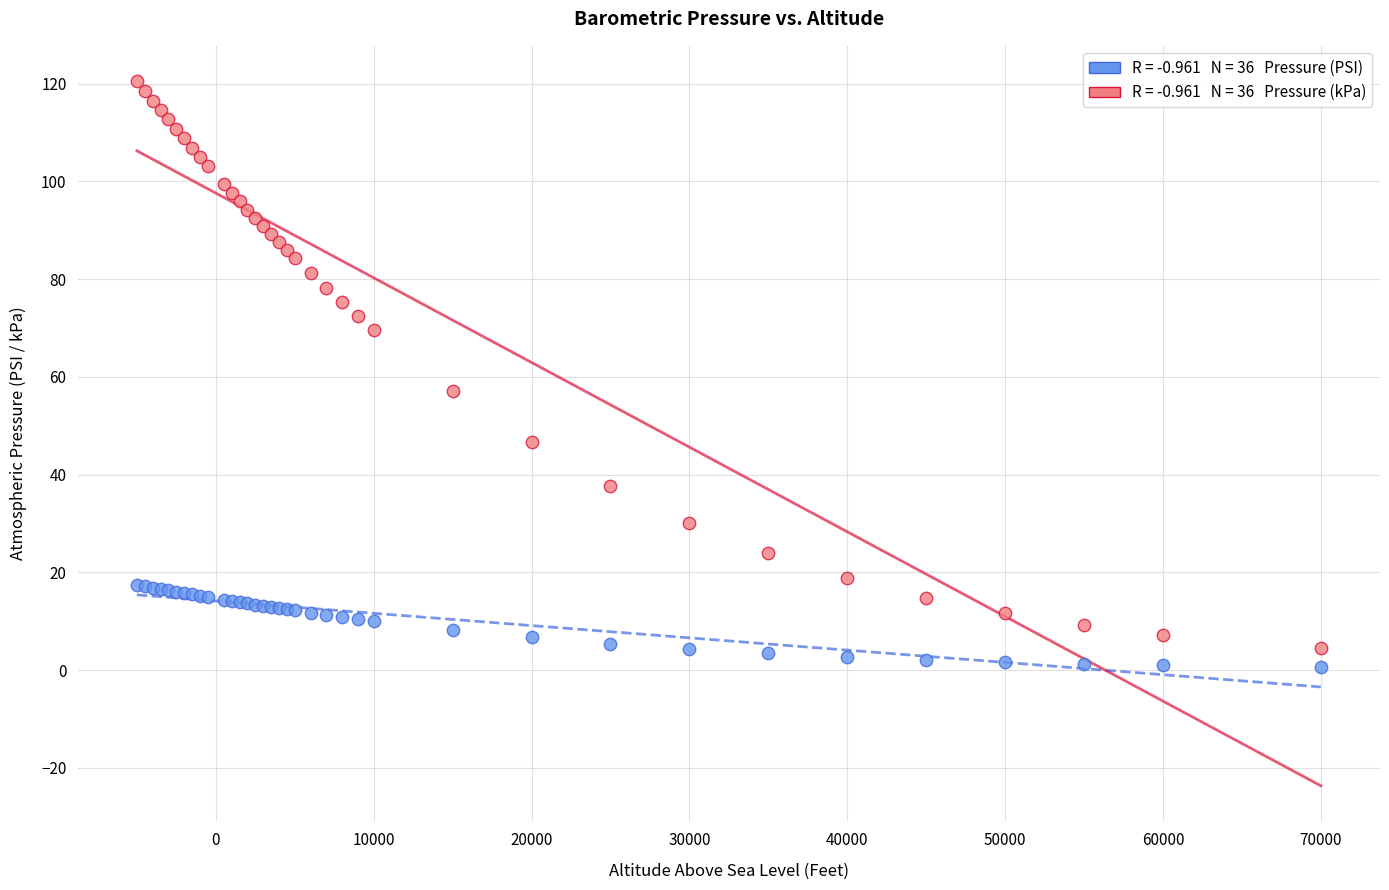

Across all series, what Y value is closest to 60?

57.2